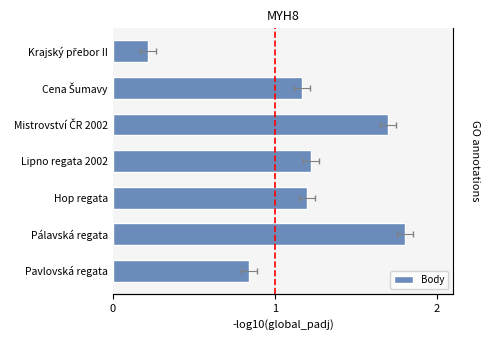

Count the values in the range 0 to 1.

2